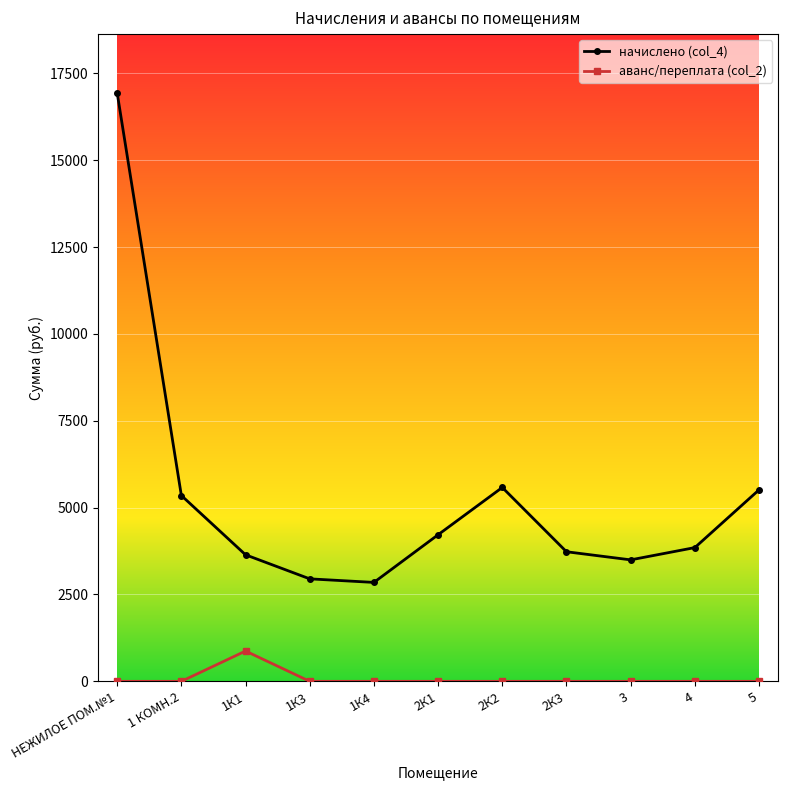

What is the minimum value for начислено (col_4)?

2847.0